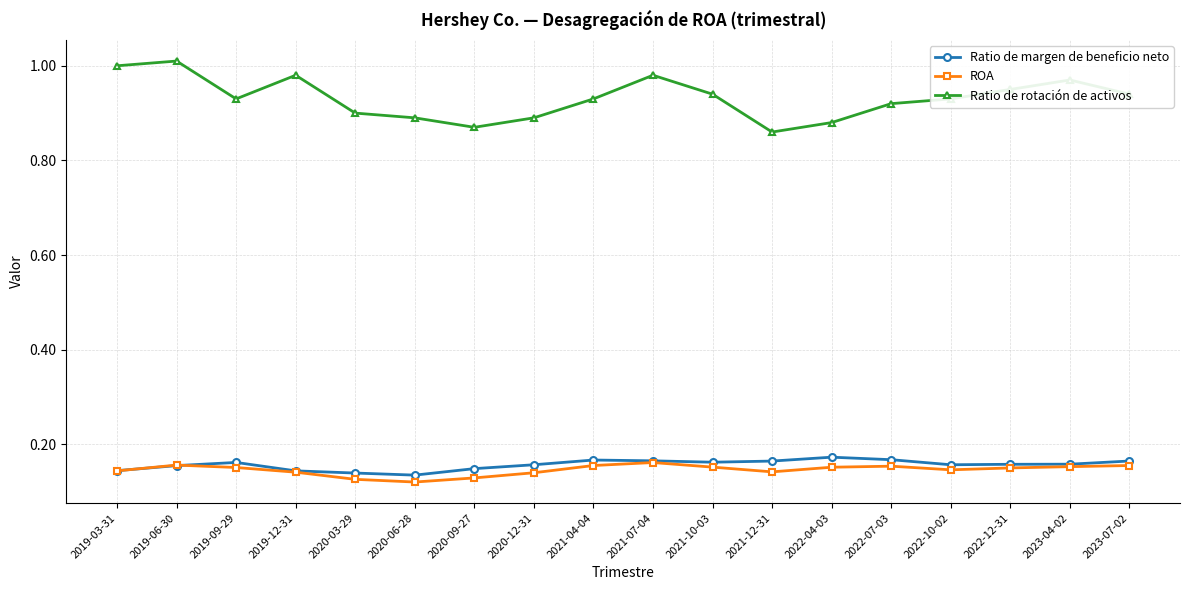

Is the value of ROA at 2023-07-02 greater than the value of Ratio de rotación de activos at 2022-04-03?

No